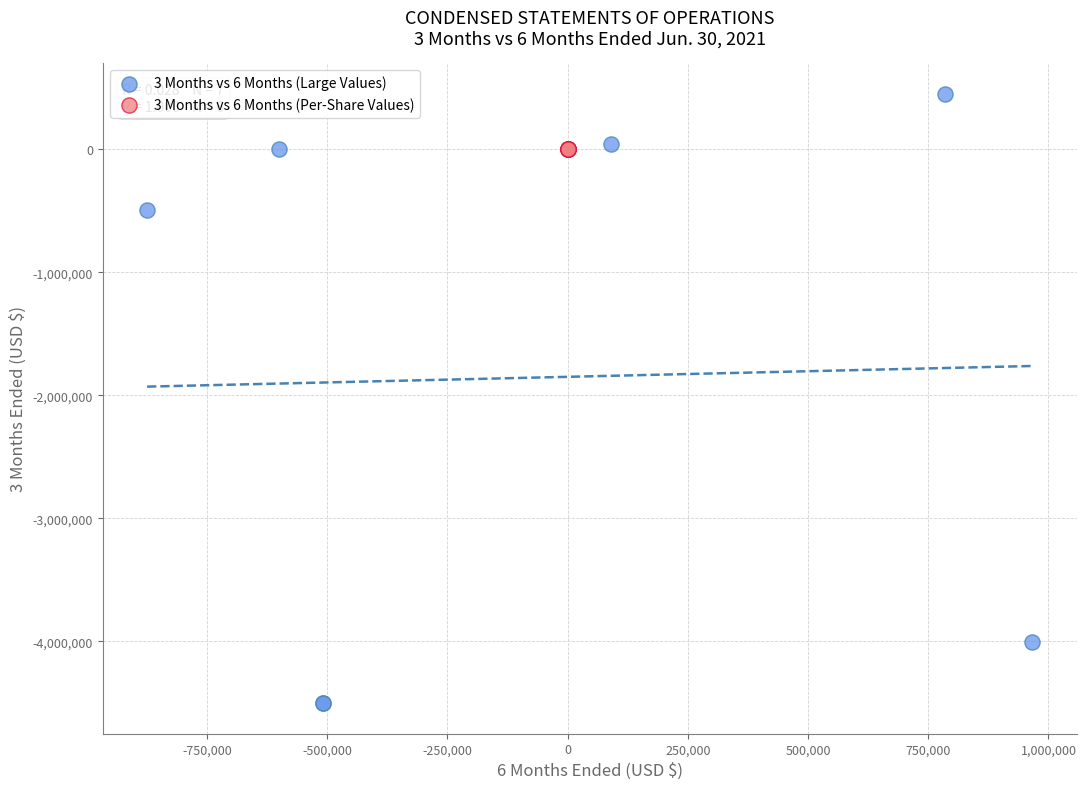

Which series reaches the maximum Y coordinate?

3 Months vs 6 Months (Large Values)